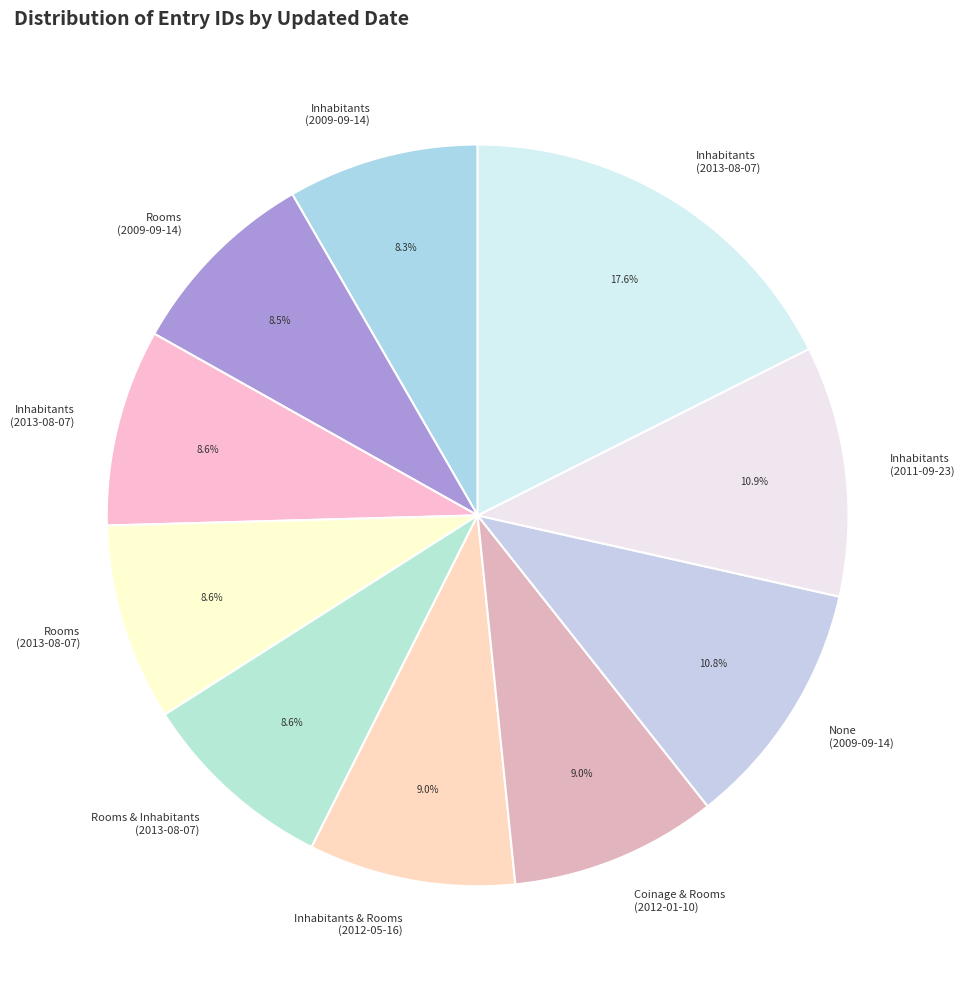

Is there any slice that represents more than half of the pie?

No